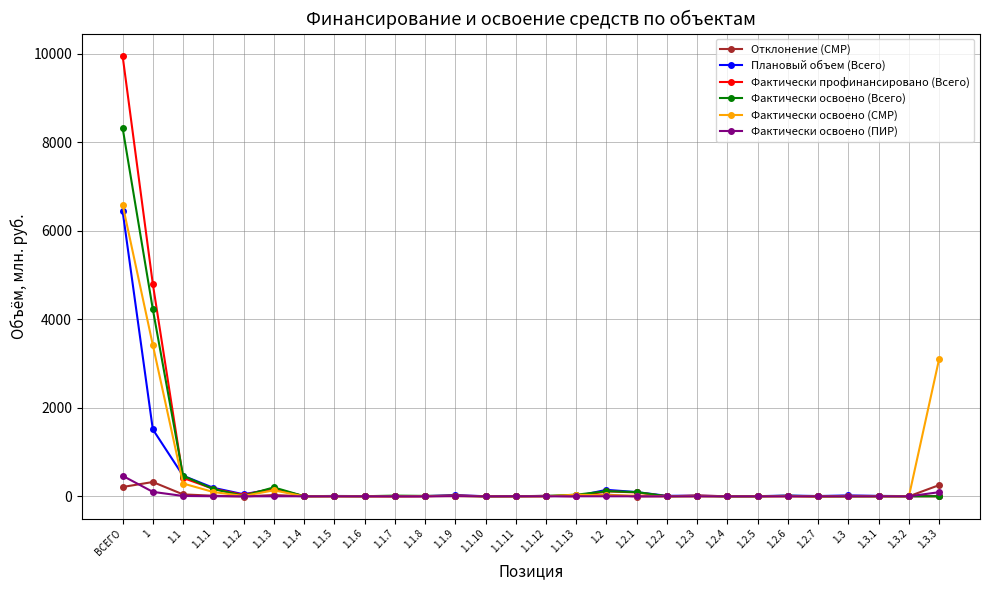

The value of Фактически освоено (Всего) at 1.2.2 is 0.0. True or false?

True